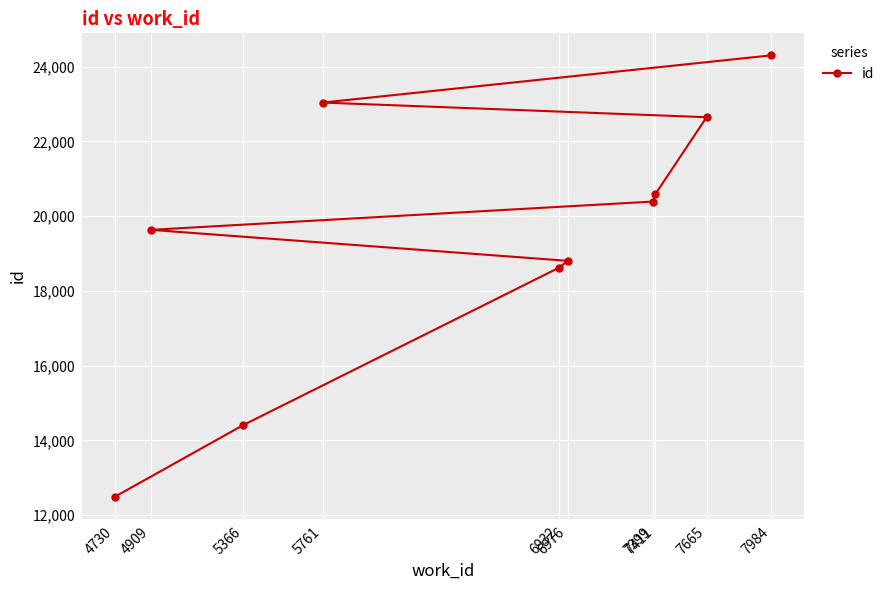

Count the number of values greater than 20389.

4